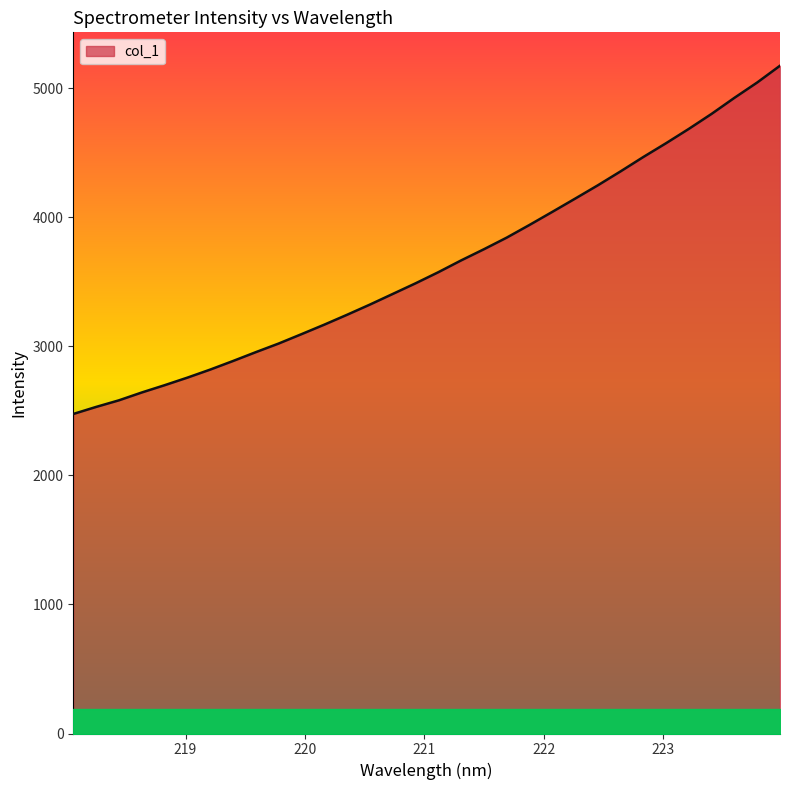

Reading left to right, transcribe all the data shown in this chart.

2476.3	2530.9	2582.1	2642.7	2699.1	2757.9	2820.2	2886.8	2955.4	3022.1	3094.7	3168.4	3245.1	3324.0	3406.2	3488.5	3574.8	3666.1	3752.7	3842.7	3941.1	4042.2	4144.7	4248.2	4356.5	4467.9	4575.1	4686.2	4802.5	4926.6	5045.4	5175.2